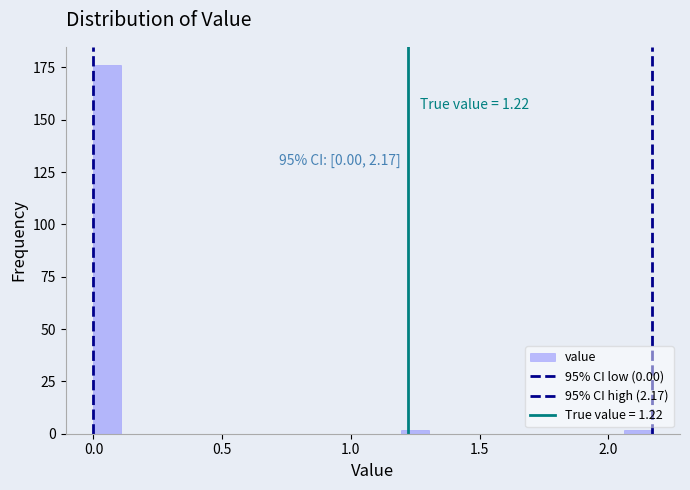

Read against the x-axis, roughly where is the centre of the tallest bar?

0.05